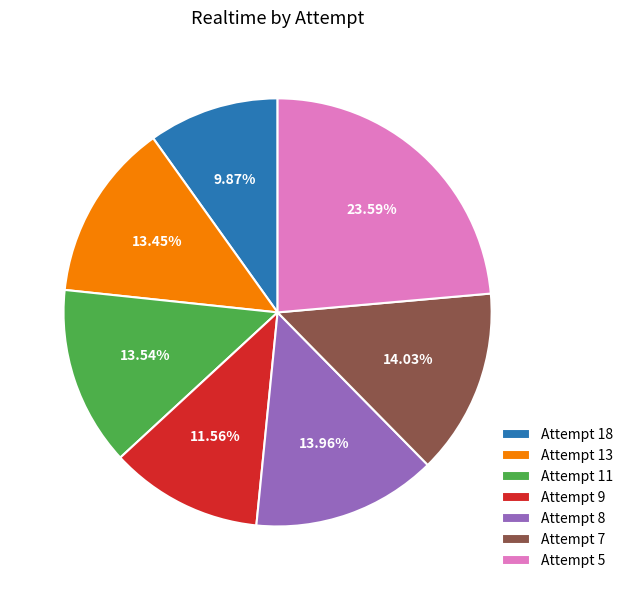

The Attempt 13 slice represents 20% of the pie. True or false?

False